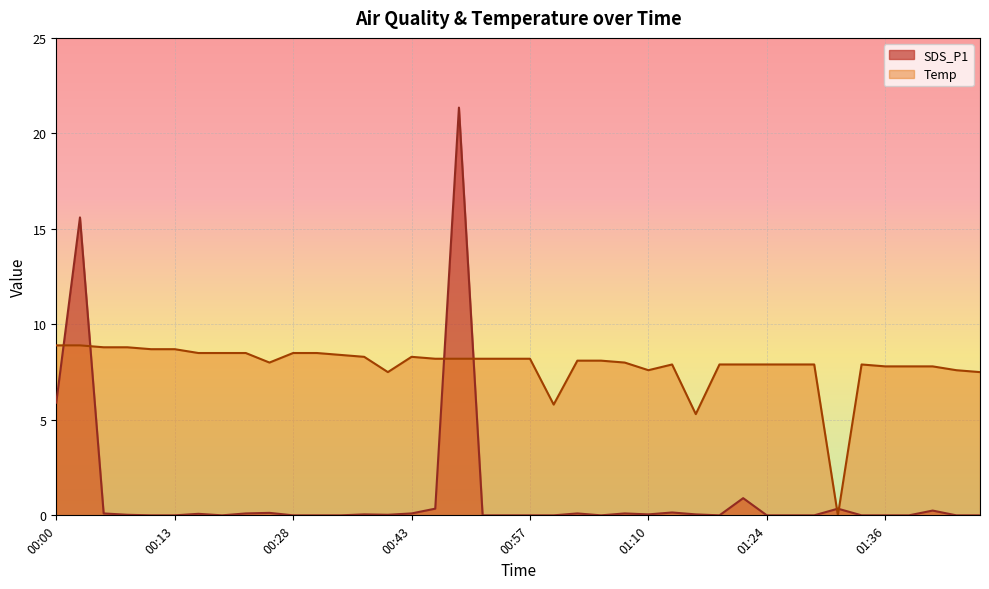

Is it true that Temp equals 8.5 at 00:28?

True